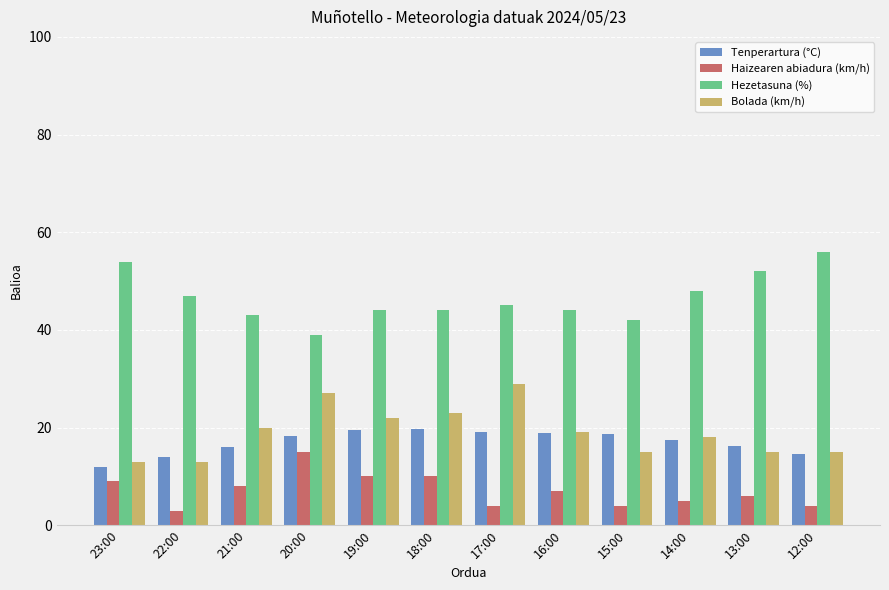

True or false: Bolada (km/h) has a value of 25.5 at 13:00.

False